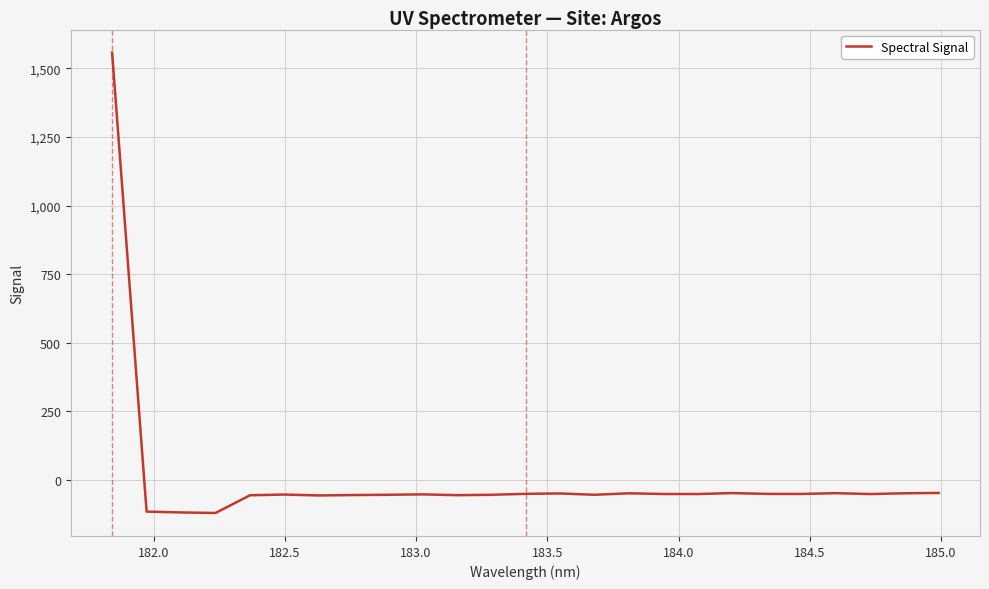

What is the minimum value shown in the chart?

-120.4